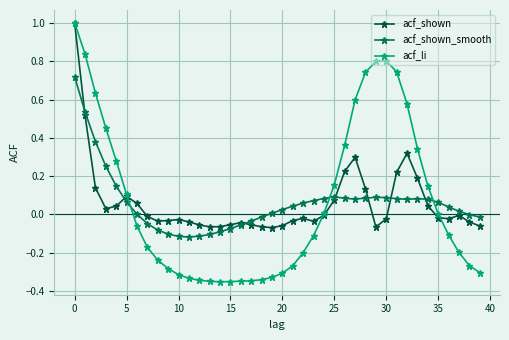

What is the label of the 7th point from the right?

33